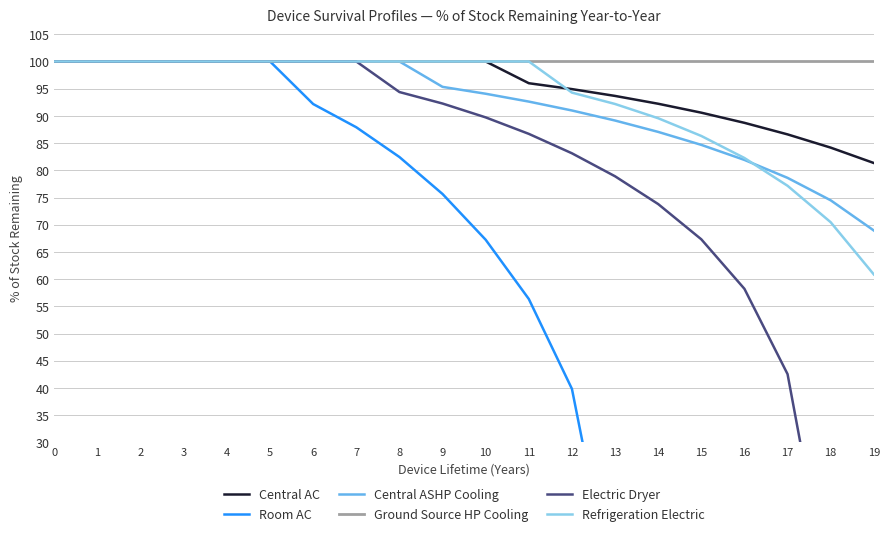

Is this an area chart (filled region under the line)?

No